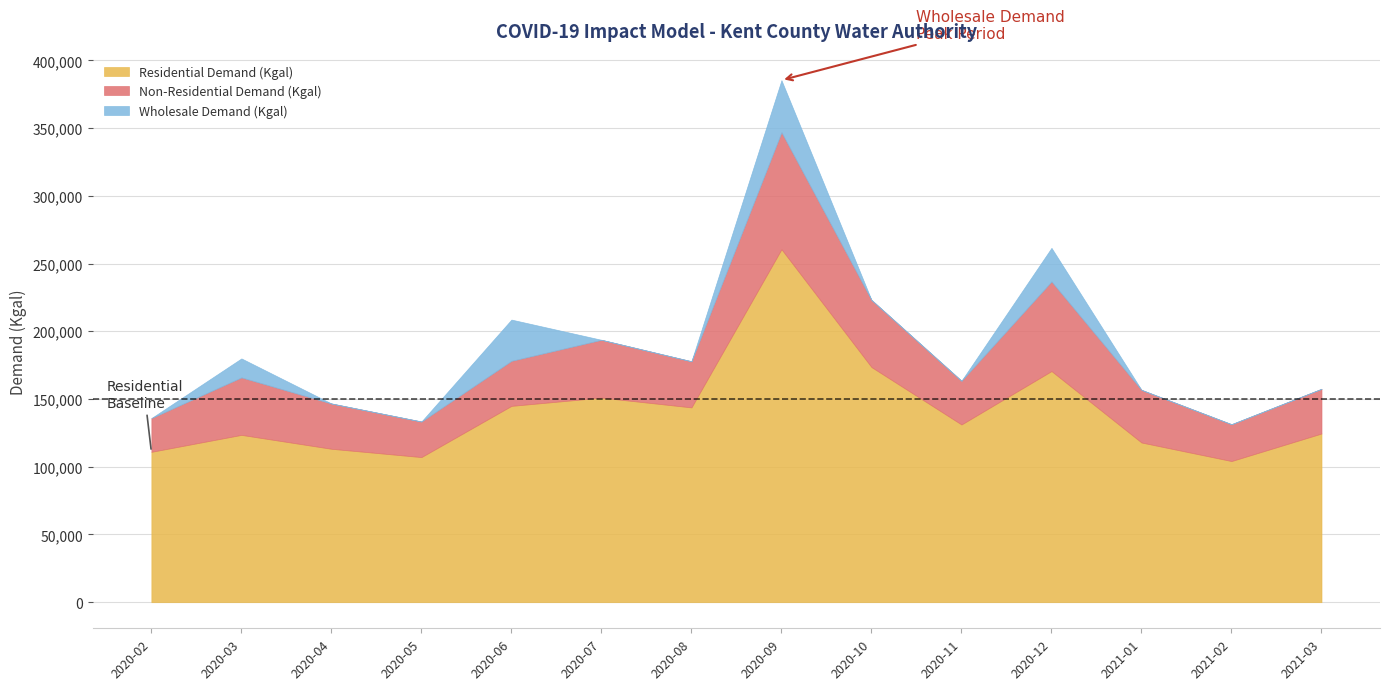

List the labels in order of Wholesale Demand (Kgal) value, largest first.

2020-09-20, 2020-06-20, 2020-12-20, 2020-03-20, 2020-02-20, 2020-04-20, 2020-05-20, 2020-07-20, 2020-08-20, 2020-10-20, 2020-11-20, 2021-01-20, 2021-02-21, 2021-03-21